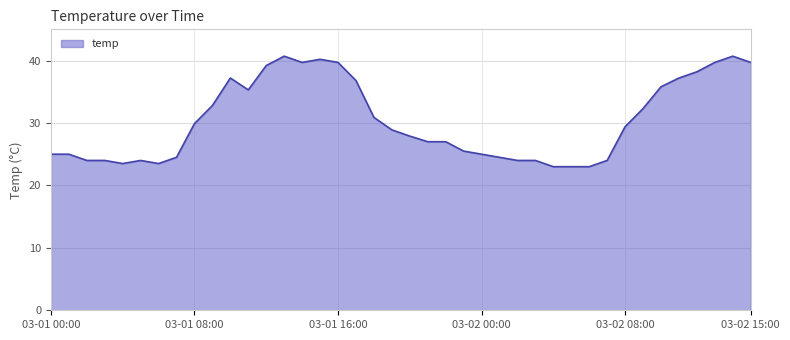

What is the difference between the maximum and minimum values?

17.7